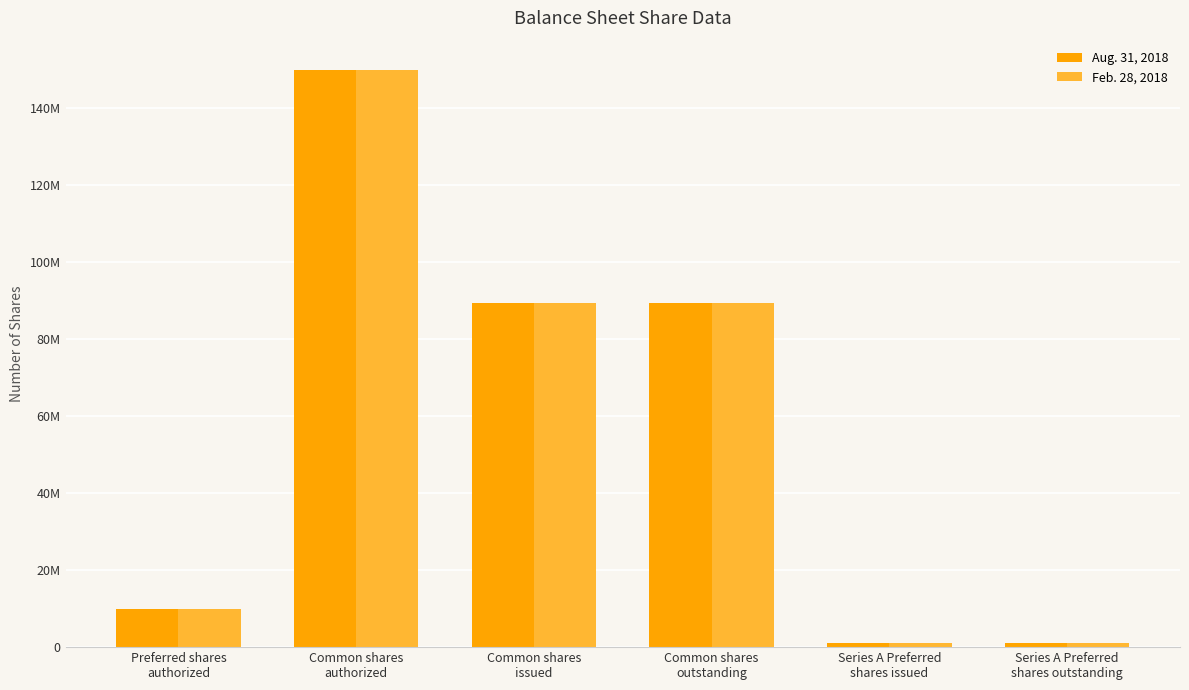

Does the chart contain stacked bars?

No